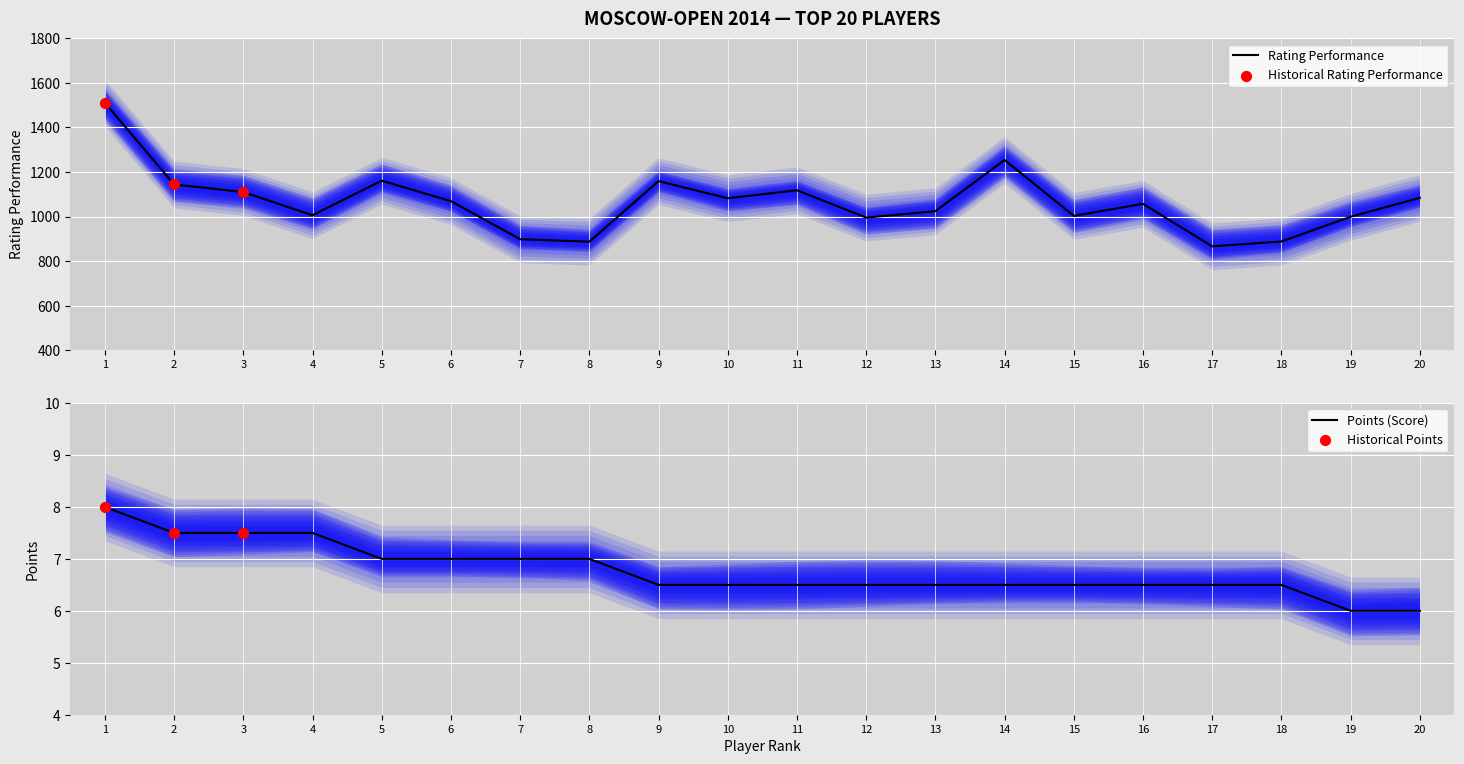

The value of Rating Performance at 15 is 1615. True or false?

False